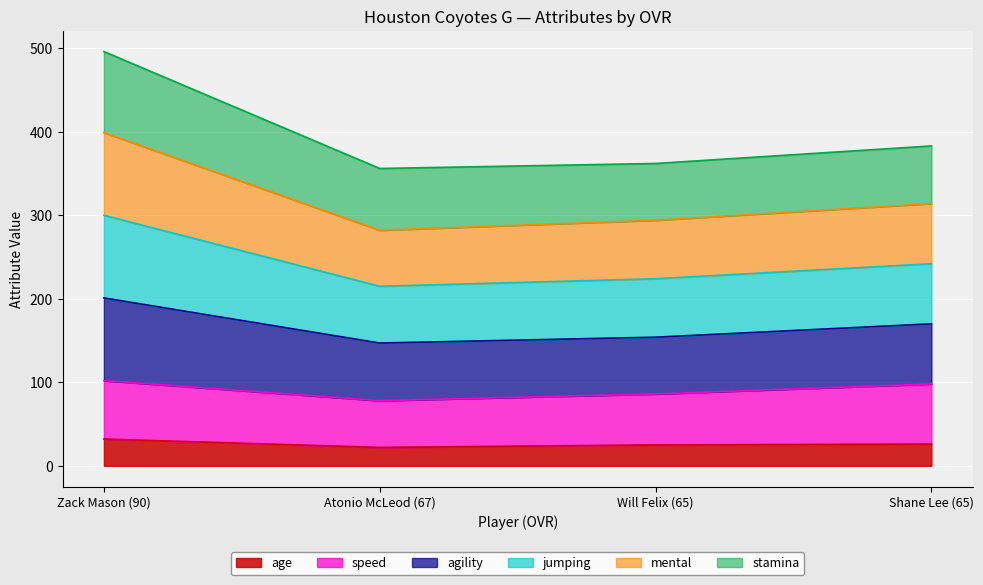

What is the label of the 1st point from the left?

Zack Mason (90)